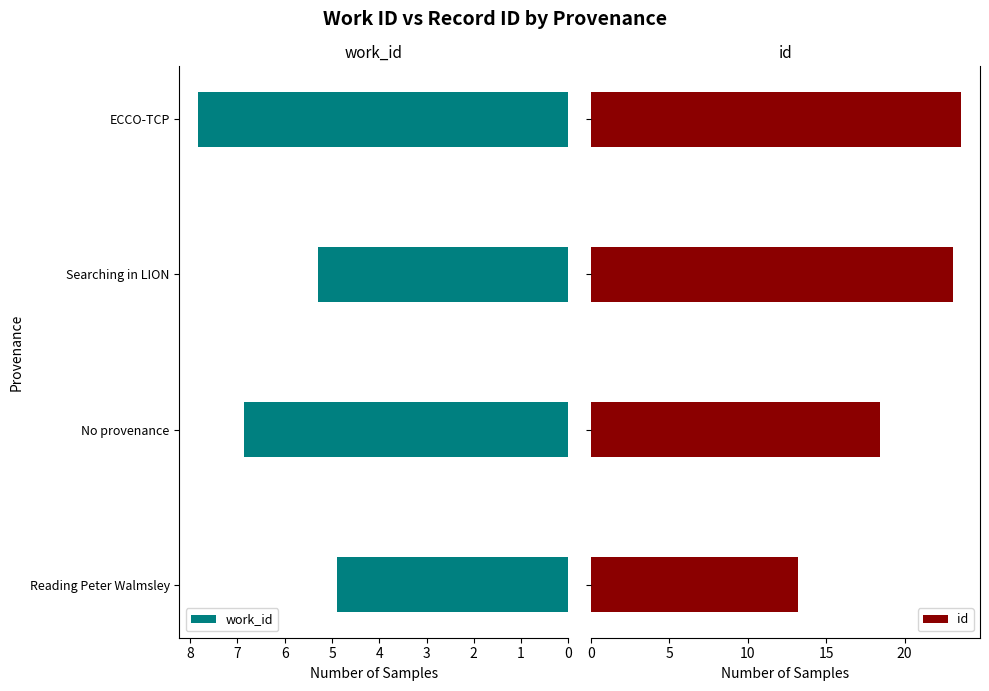

What is the sum of the id values at 2 and 3?

46.7